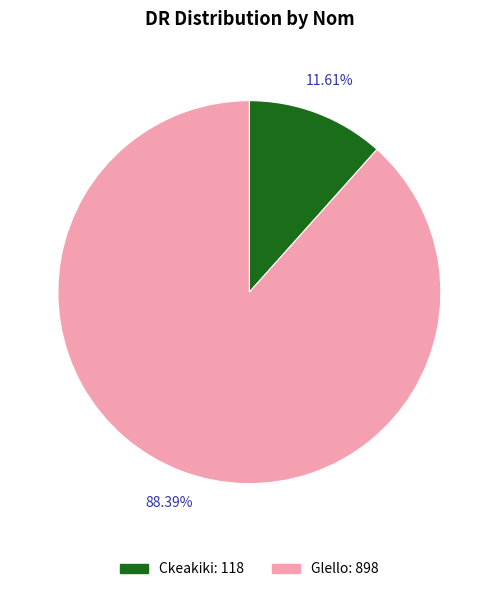

To the nearest percent, what is the difference between the Ckeakiki and Glello slice percentages?

77%